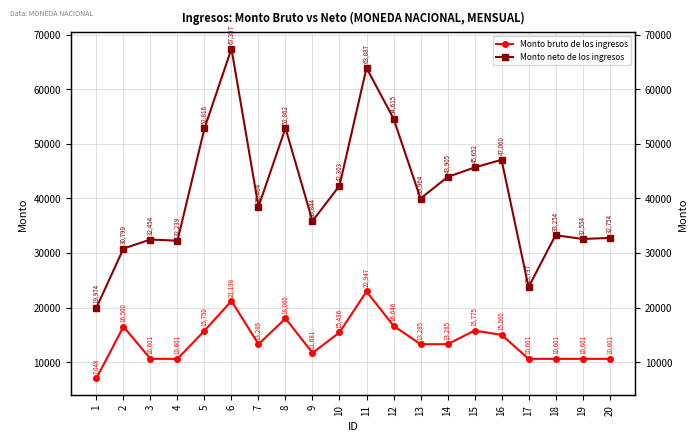

What is the sum of all Monto neto de los ingresos values?

822533.1